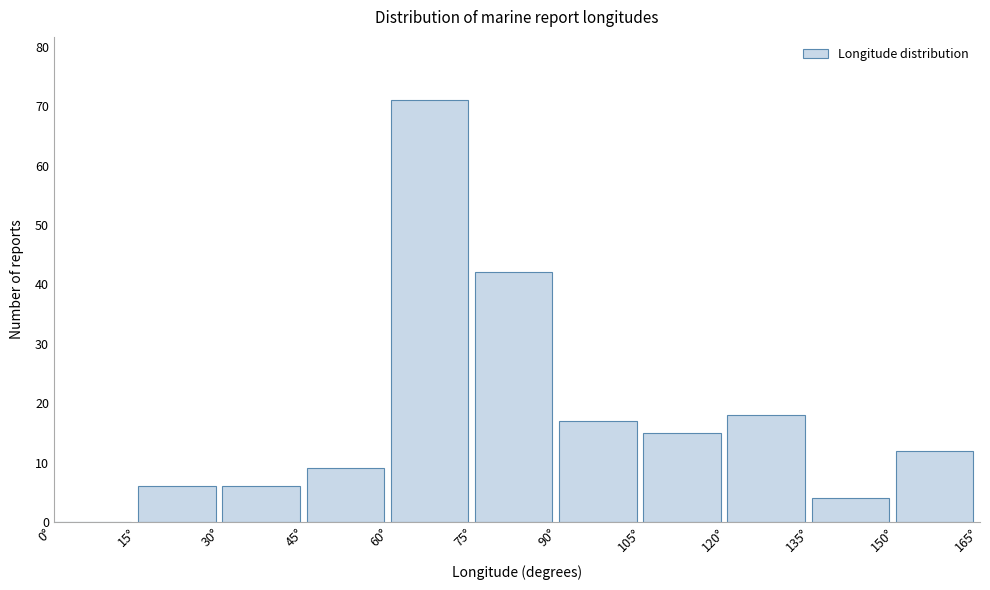

Which range on the x-axis has the tallest bar?

60 to 75